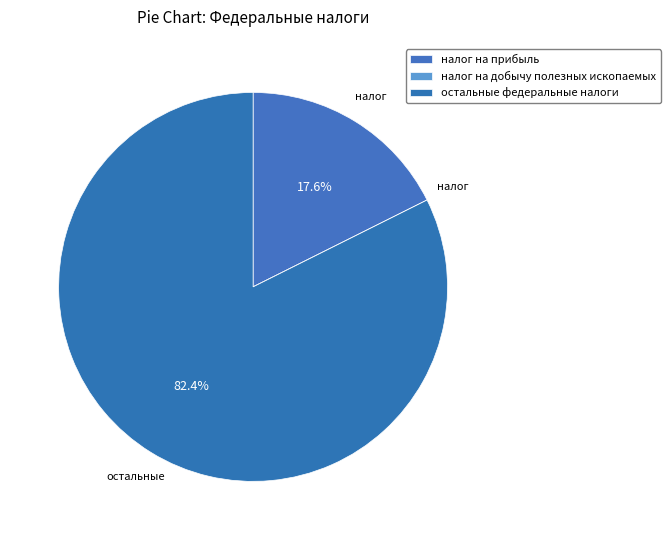

True or false: налог на прибыль accounts for 12% of the total.

False